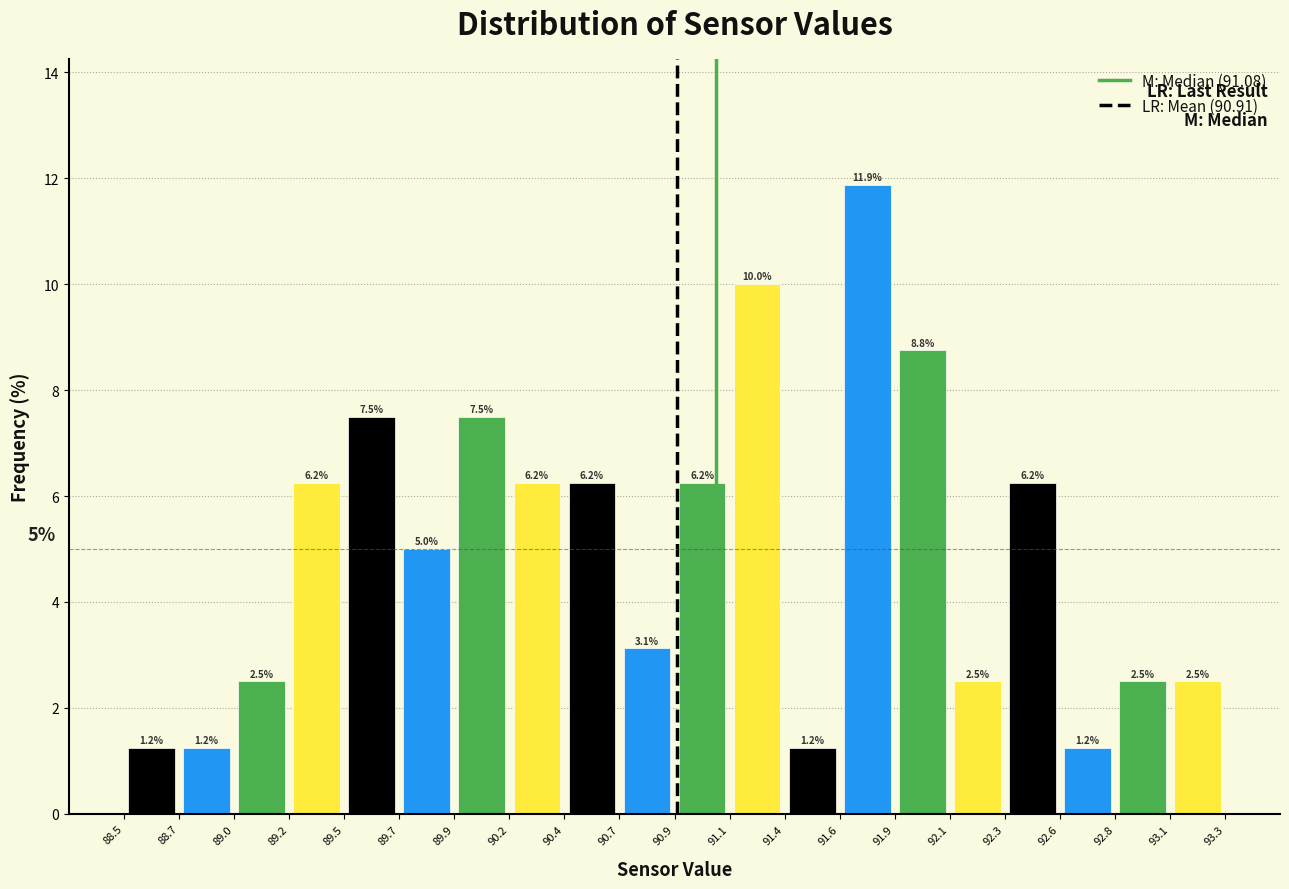

Over which range of the x-axis is the bar tallest?

91.6 to 91.9